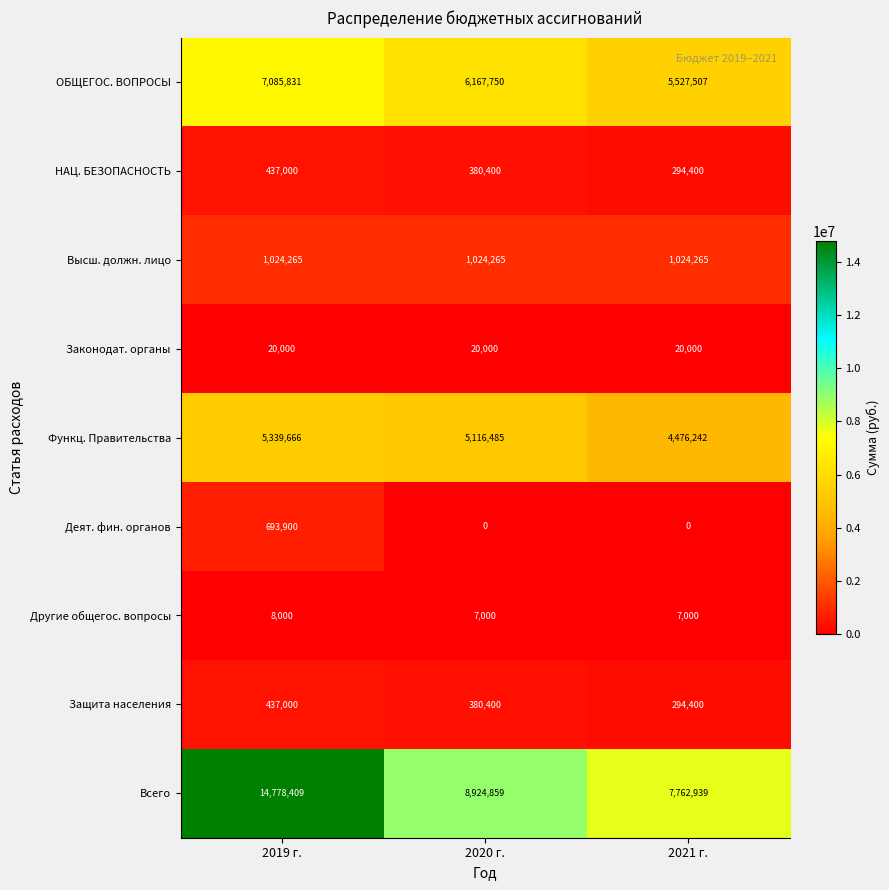

List the labels in order of Защита населения value, smallest first.

2021 г., 2020 г., 2019 г.